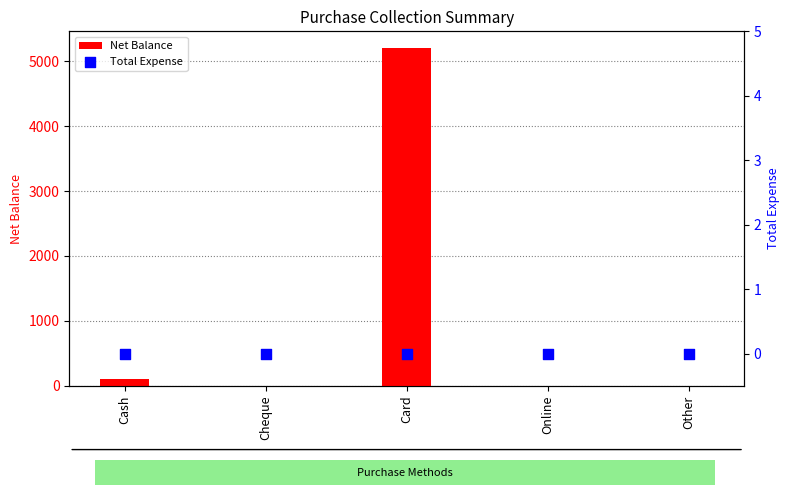

Is the value of Net Balance at Cheque greater than the value of Total Expense at Online?

No